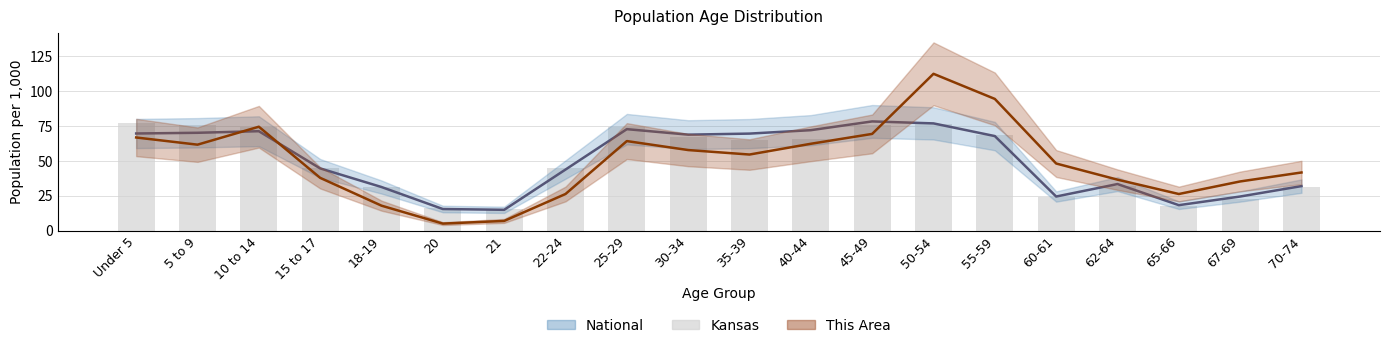

Reading left to right, transcribe all the data shown in this chart.

77.0	75.9	74.6	45.0	31.4	16.0	15.3	45.3	74.1	67.5	64.6	65.3	75.7	76.6	68.4	23.9	31.9	17.5	22.9	31.0